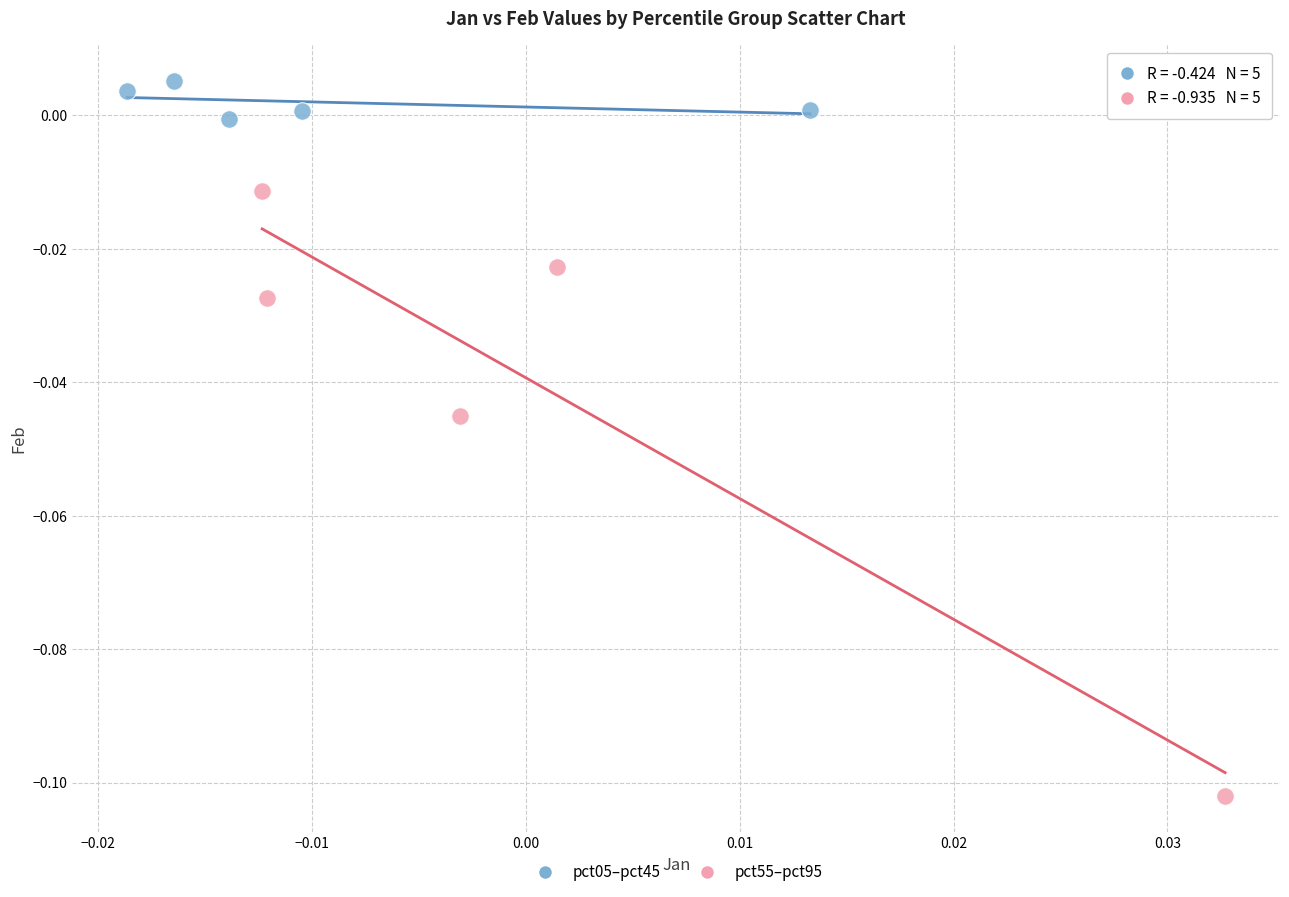

Which series reaches the minimum Y coordinate?

pct55–pct95